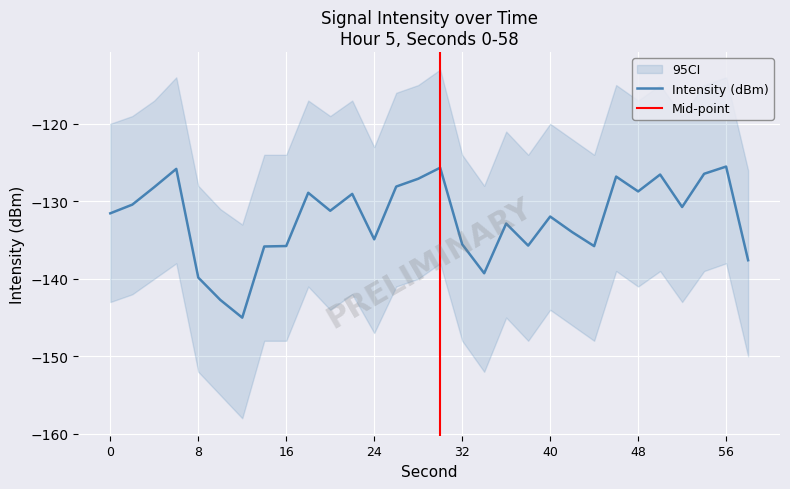

Where does the data first go above -131?

2